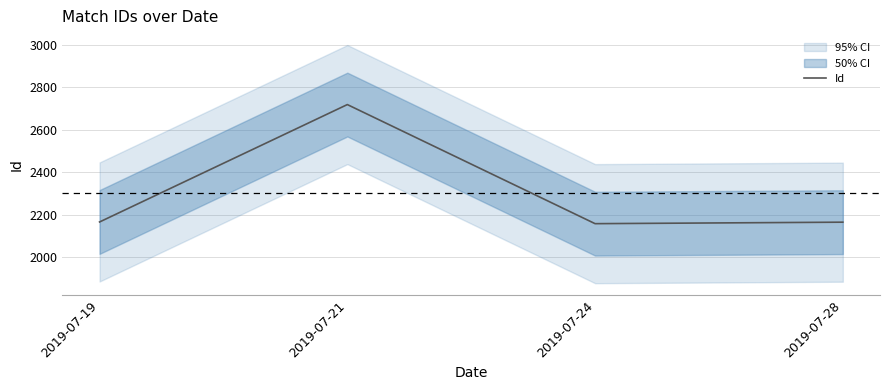

What is the ratio of the value at 2019-07-19 to the value at 2019-07-24?

1.0